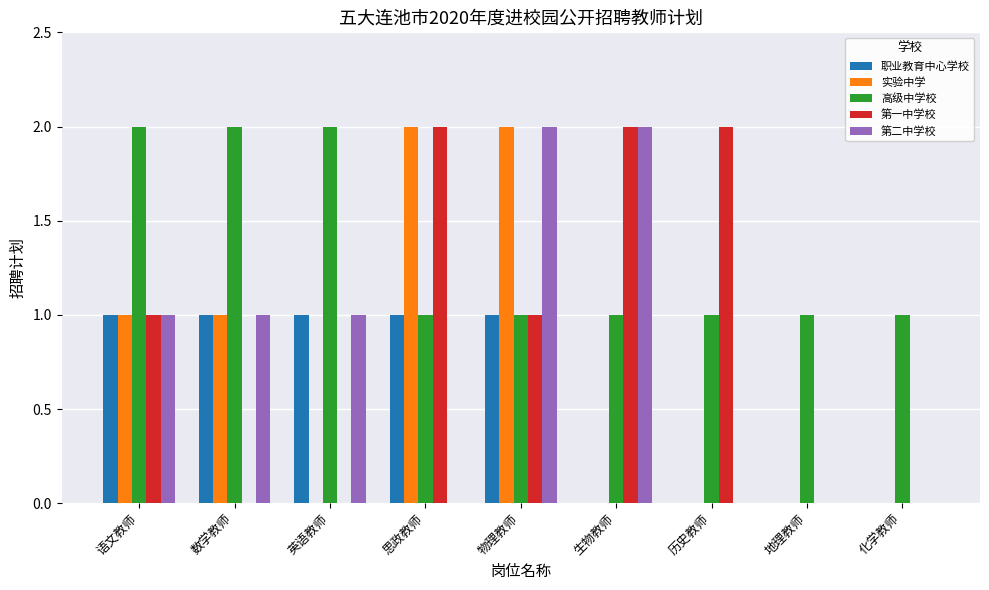

What is the sum of the 实验中学 values at 数学教师 and 历史教师?

1